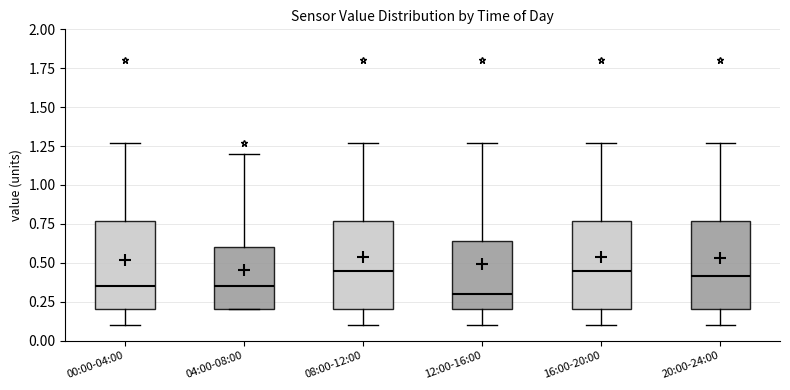

Where is the lower edge of the box for 12:00-16:00 on the y-axis? The values are not printed on the chart, so give them approximately, as read against the axis.

0.20